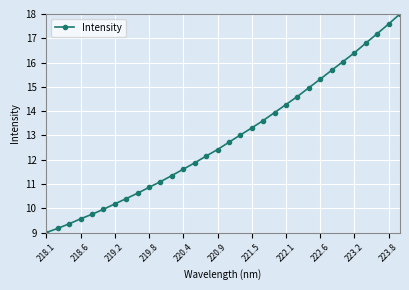

True or false: there are more than 0 points higher than both neighbors.

False